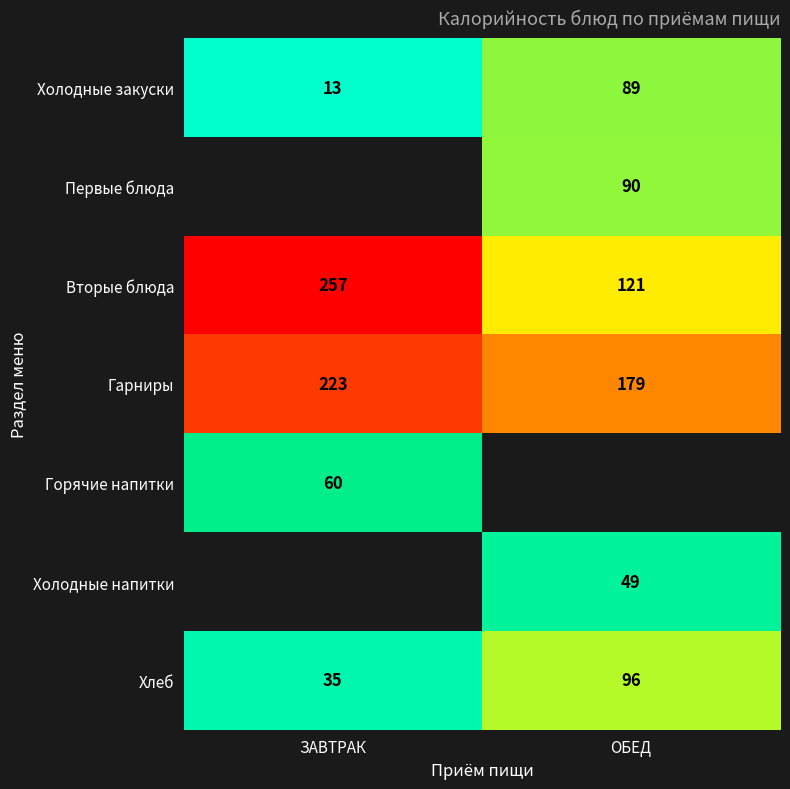

How many data points in Хлеб are less than 96?

1